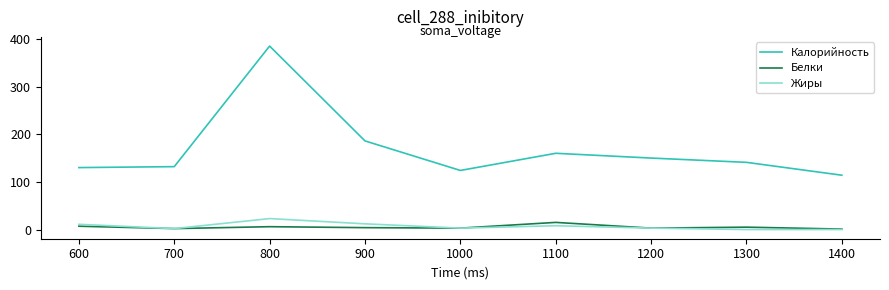

What is the sum of the Белки values at 1300 and 600?

12